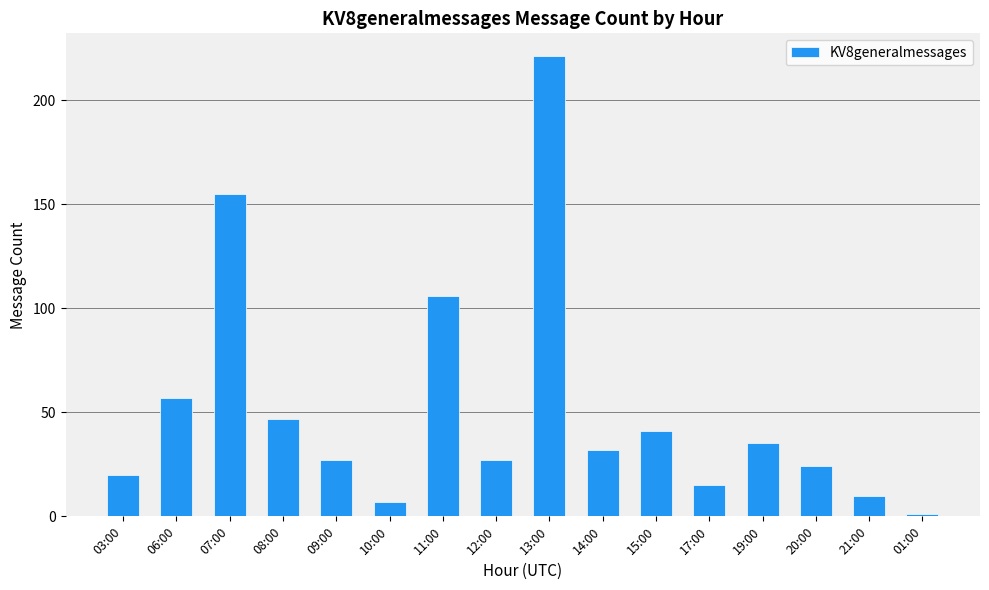

What is the difference between the values at 10:00 and 07:00?

148